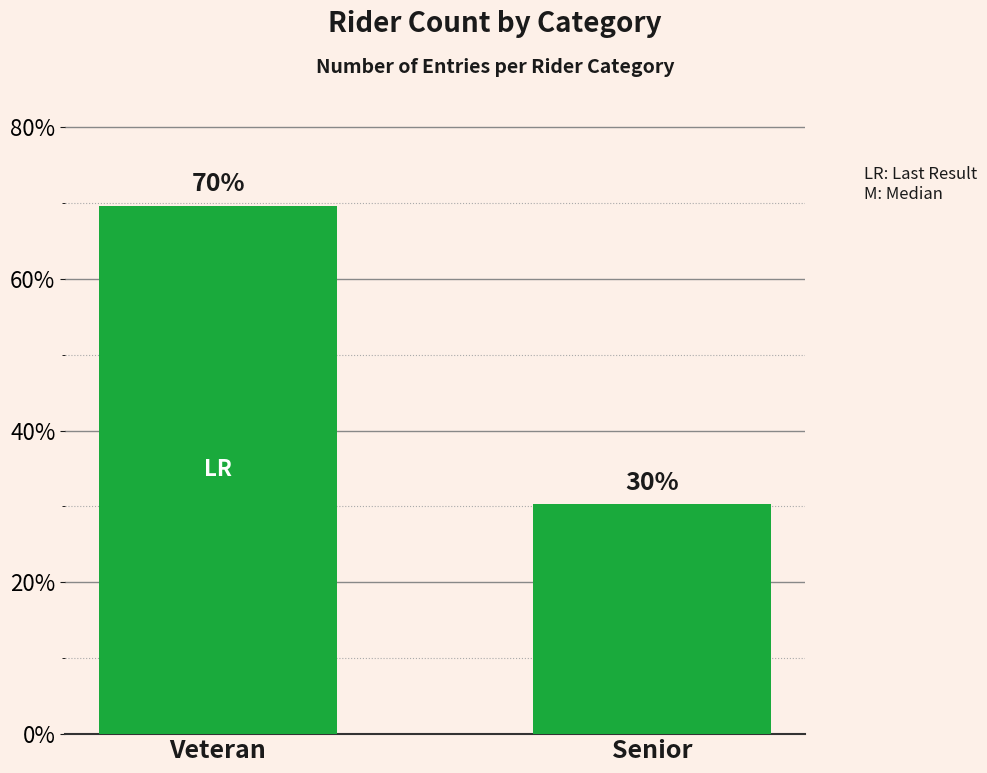

What is the label of the 1st bar from the left?

Veteran